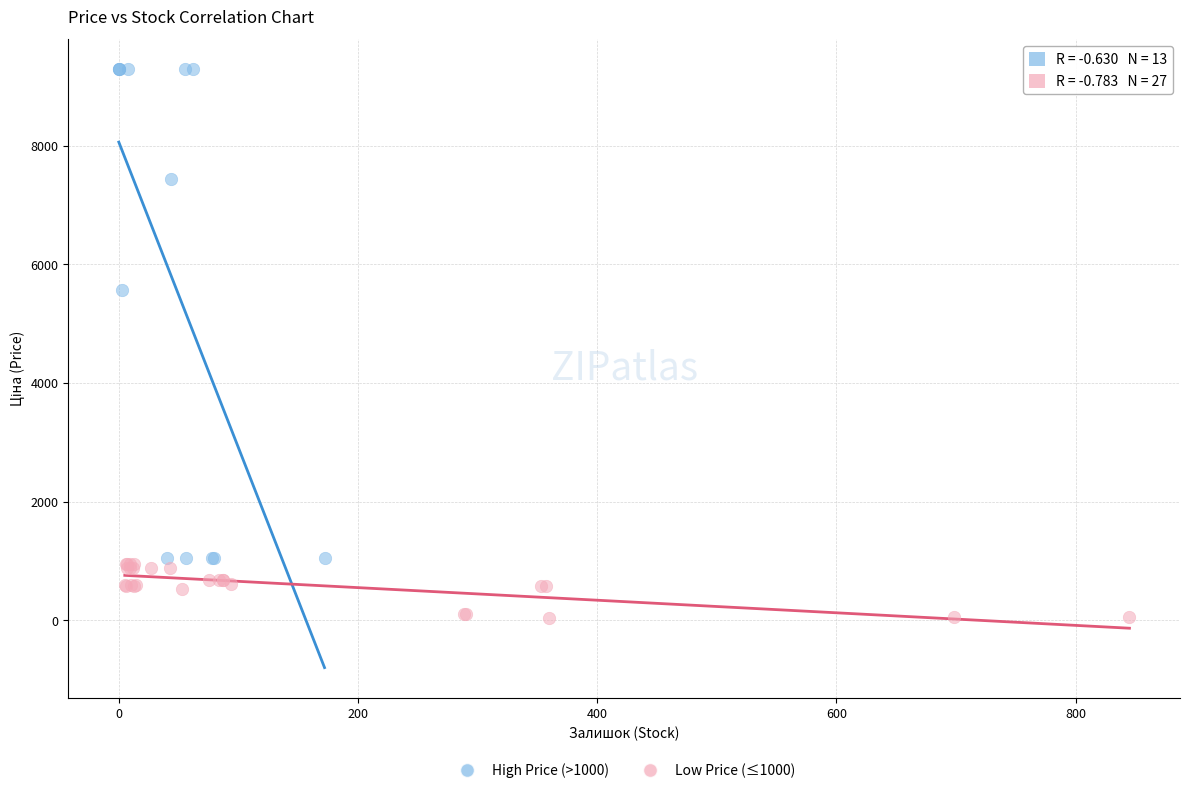

Which series has the largest Y range (max minus min)?

High Price (>1000)